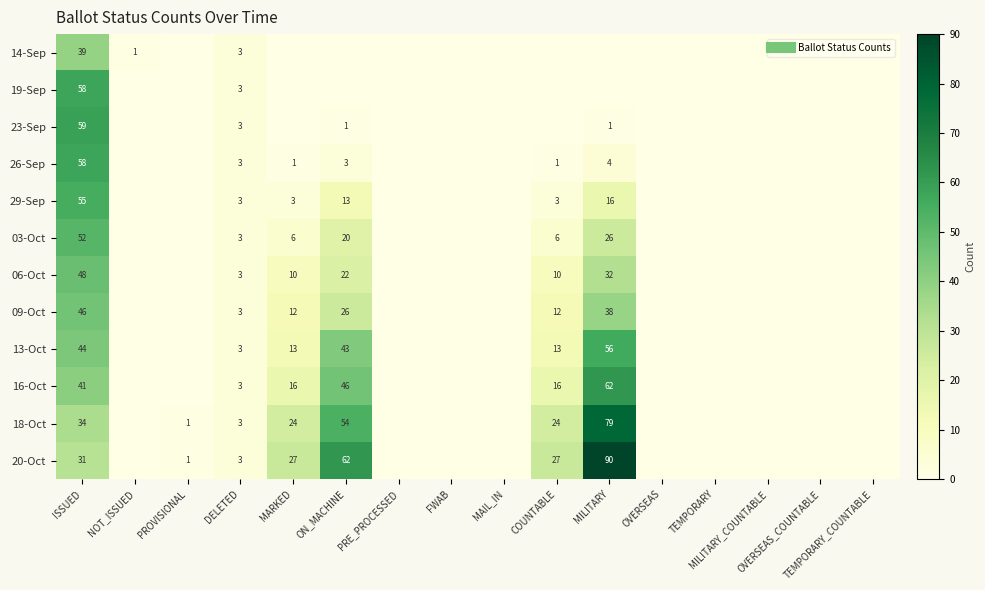

At how many categories does at least one series exceed 25?

5